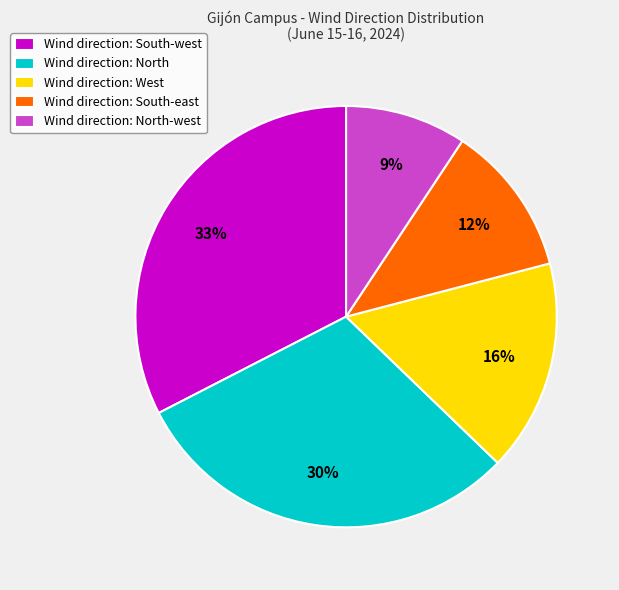

Rank the categories by value from highest to lowest.

Wind direction: South-west, Wind direction: North, Wind direction: West, Wind direction: South-east, Wind direction: North-west